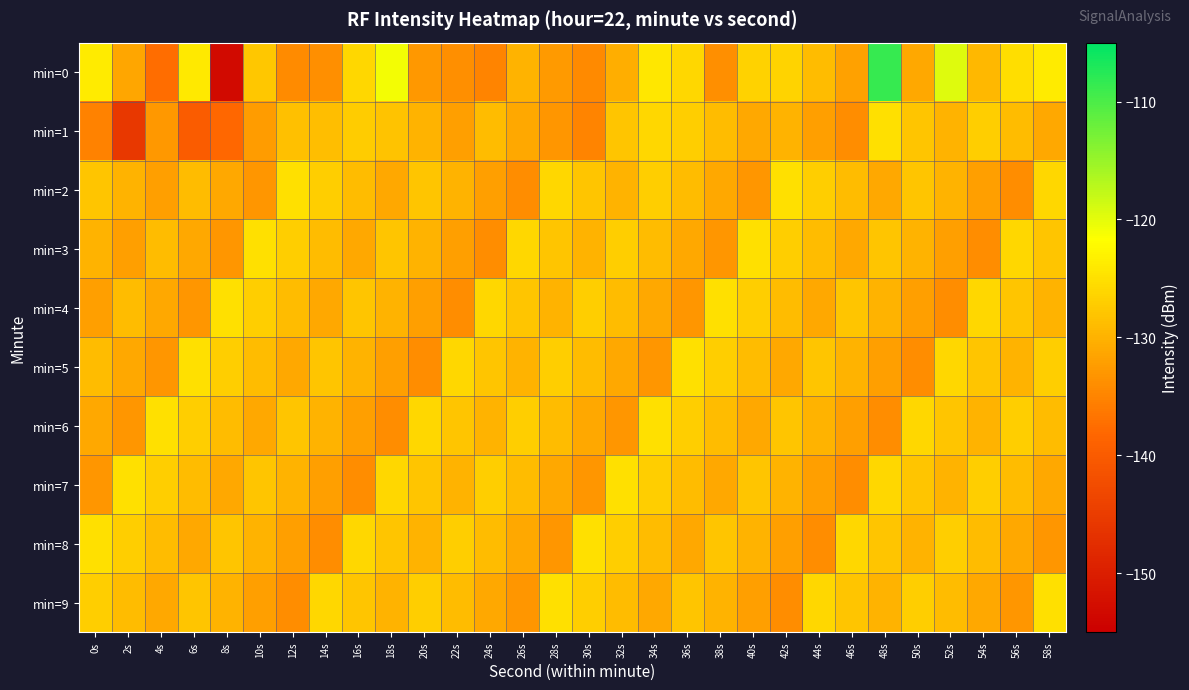

Count the number of categories in the chart.

30